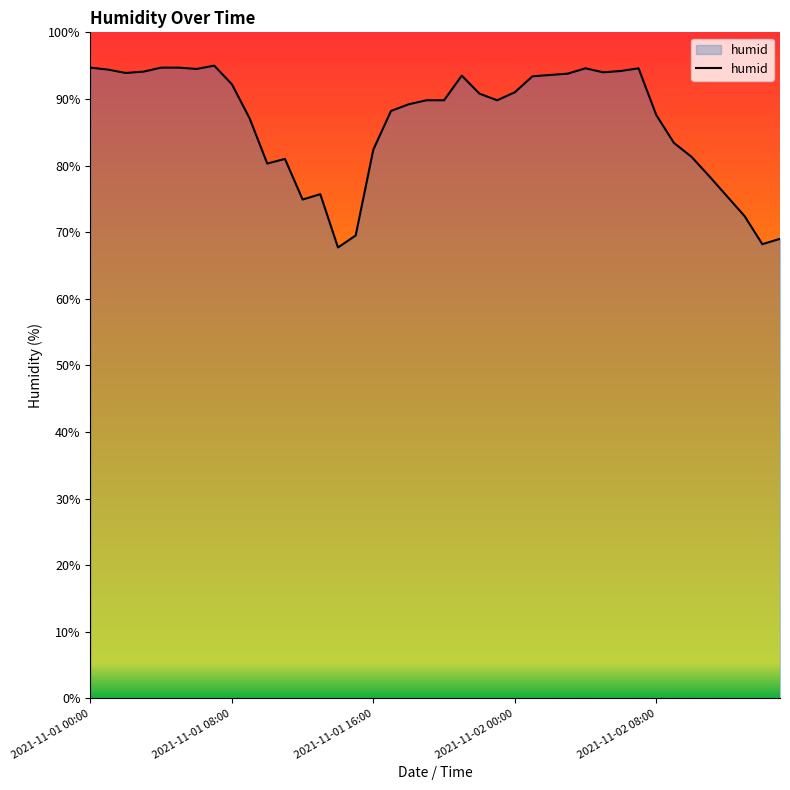

What is the difference between the maximum and minimum values?

27.3